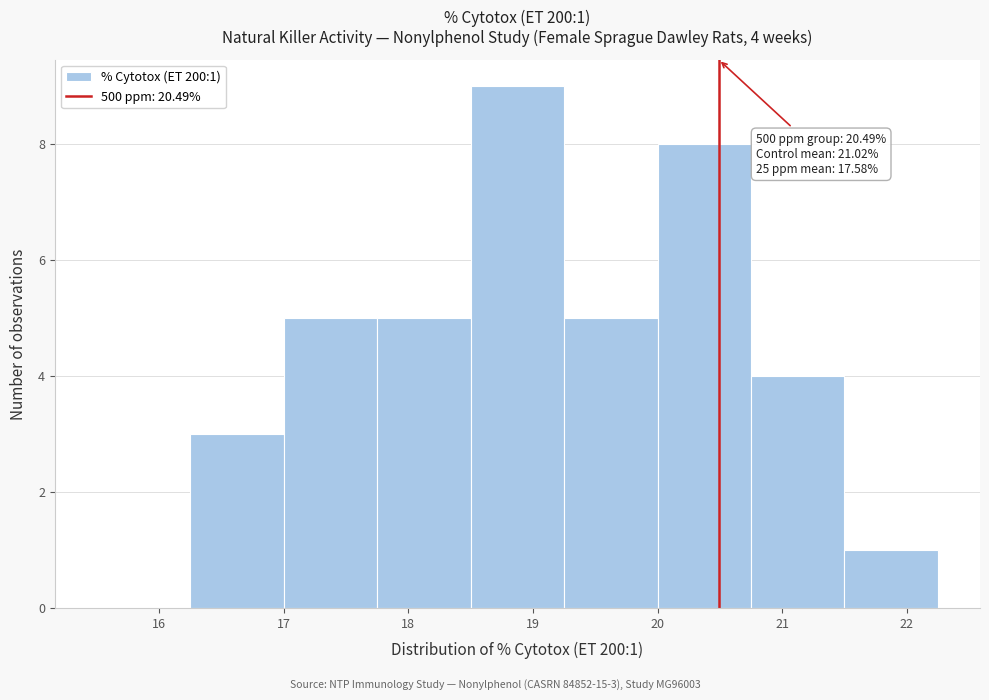

Over which range of the x-axis is the bar tallest?

18.50 to 19.25